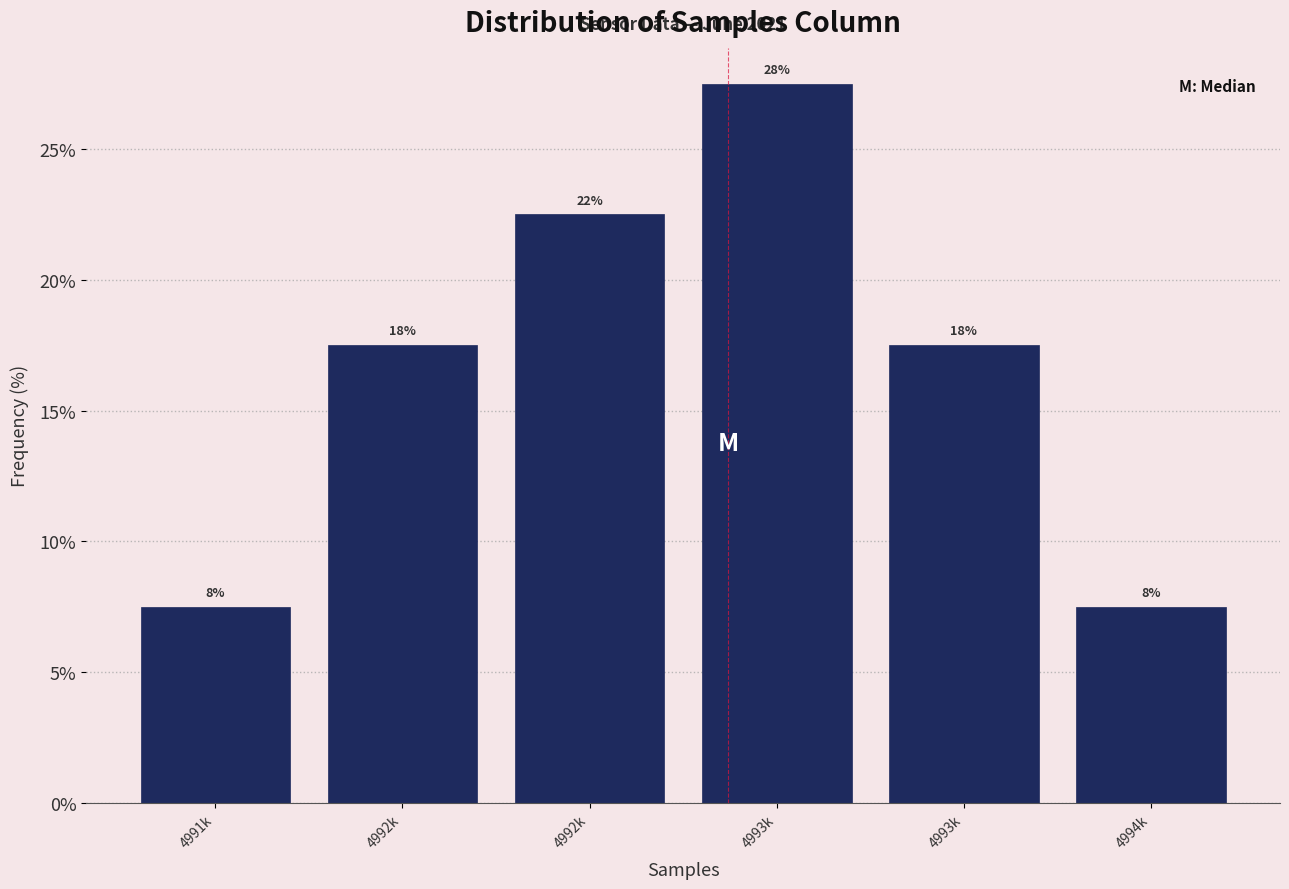

How many bars are there in total?

6